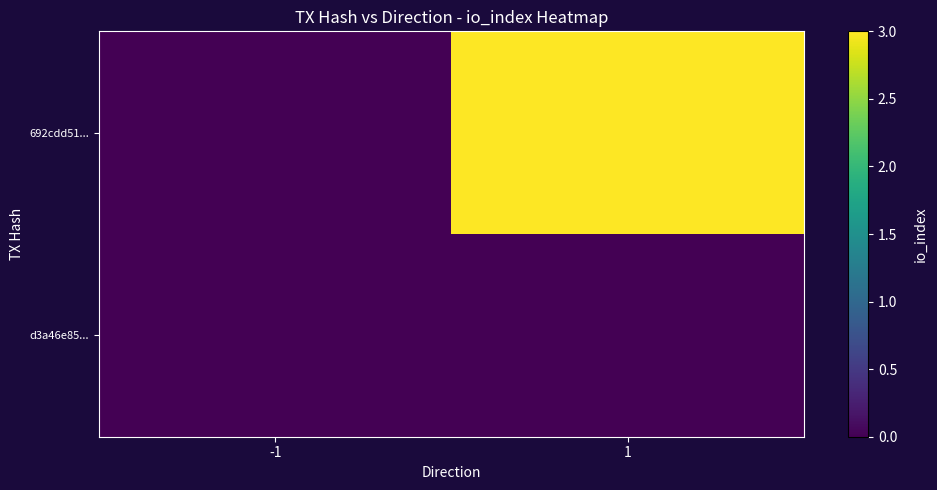

What is the maximum value shown in the chart?

3